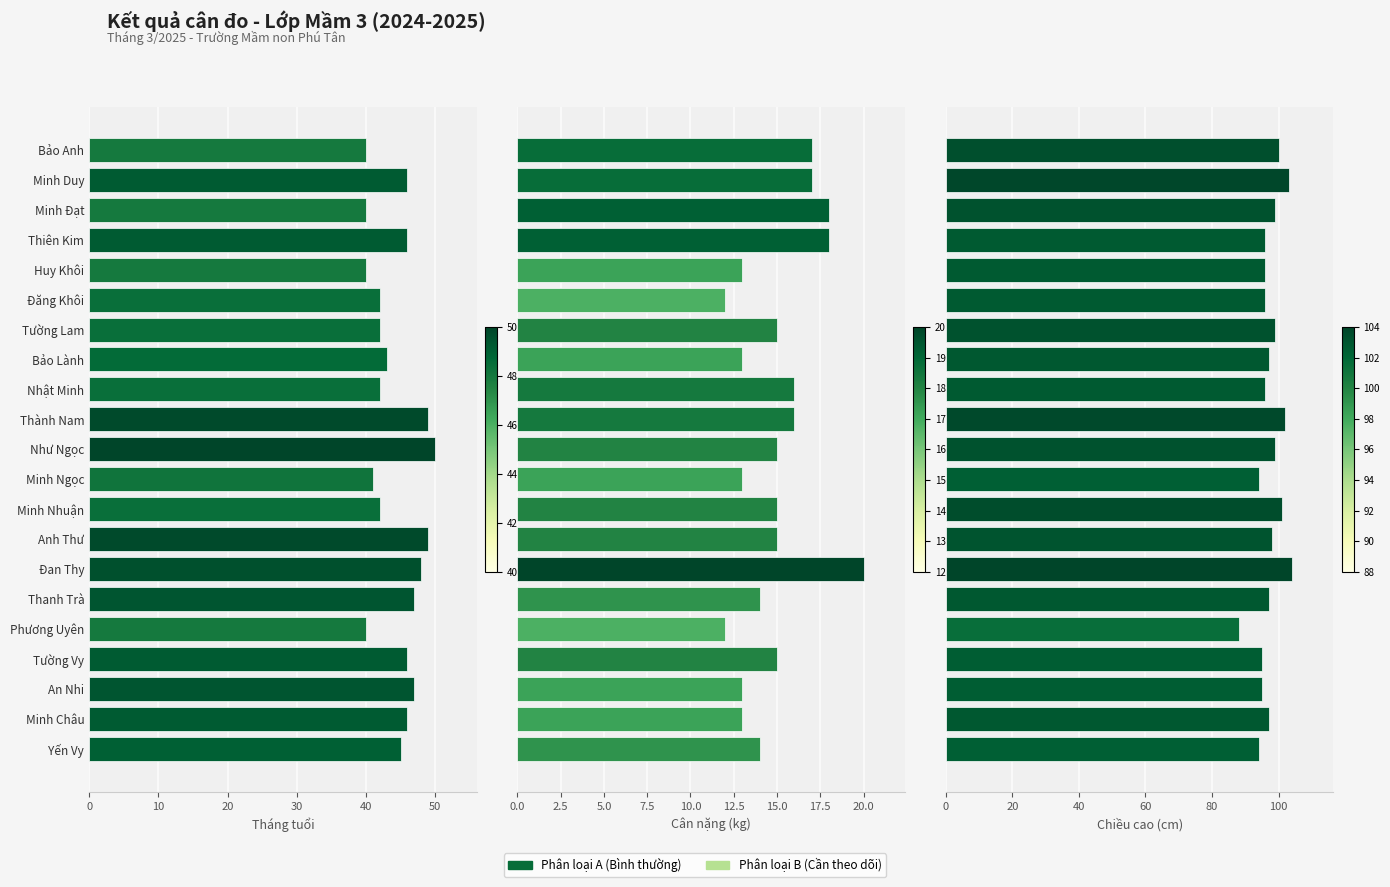

Which series has the widest spread of values?

Chiều cao (cm)